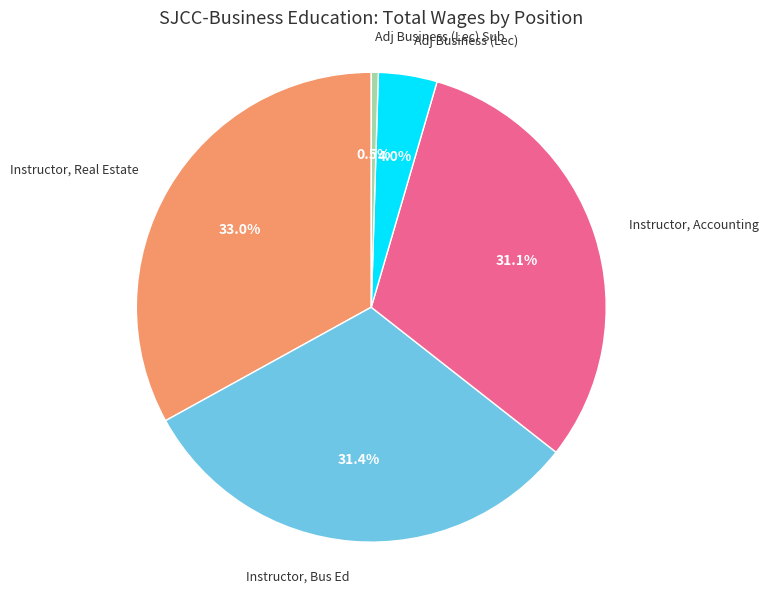

What is the smallest slice in the pie chart?

Adj Business (Lec) Sub